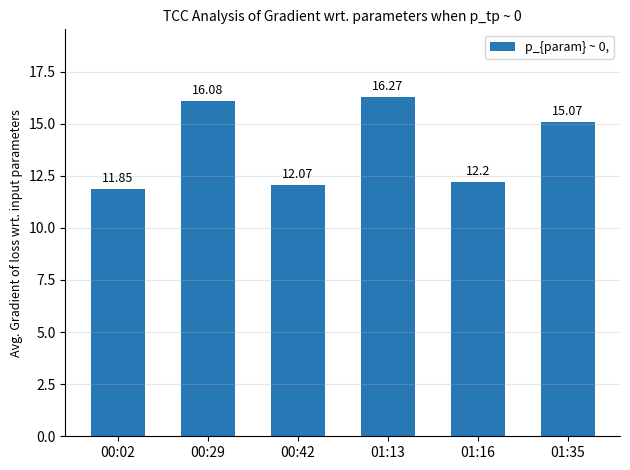

What is the change in value from 01:13 to 01:16?

-4.1